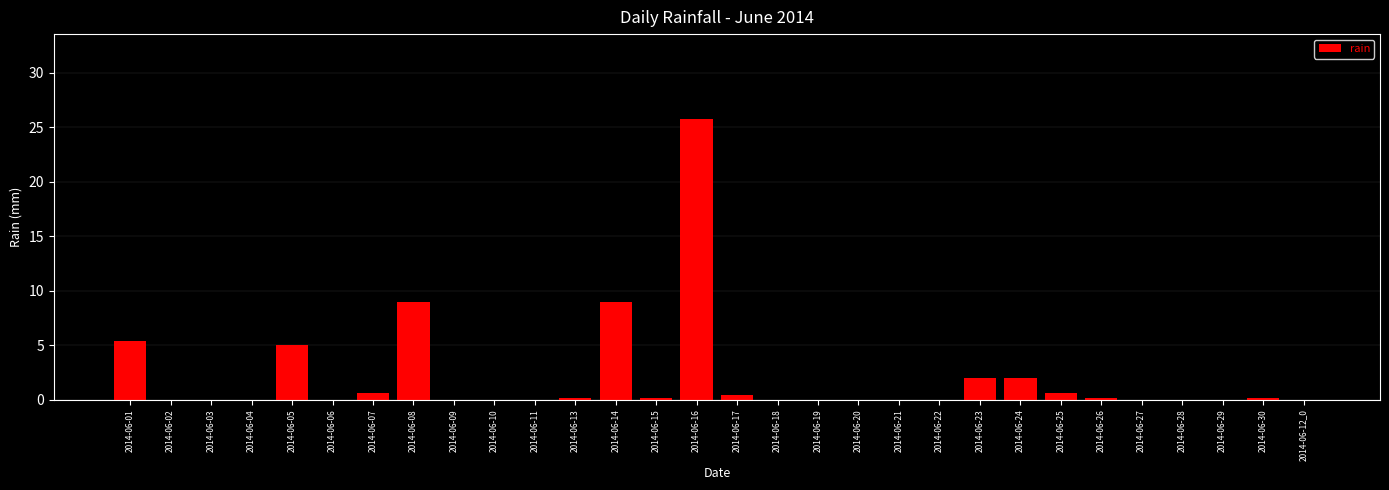

Reading right to left, list all the values displayed in this chart.

2014-06-12_0=0.0	2014-06-30=0.2	2014-06-29=0.0	2014-06-28=0.0	2014-06-27=0.0	2014-06-26=0.2	2014-06-25=0.6	2014-06-24=2.0	2014-06-23=2.0	2014-06-22=0.0	2014-06-21=0.0	2014-06-20=0.0	2014-06-19=0.0	2014-06-18=0.0	2014-06-17=0.4	2014-06-16=25.8	2014-06-15=0.2	2014-06-14=9.0	2014-06-13=0.2	2014-06-11=0.0	2014-06-10=0.0	2014-06-09=0.0	2014-06-08=9.0	2014-06-07=0.6	2014-06-06=0.0	2014-06-05=5.0	2014-06-04=0.0	2014-06-03=0.0	2014-06-02=0.0	2014-06-01=5.4